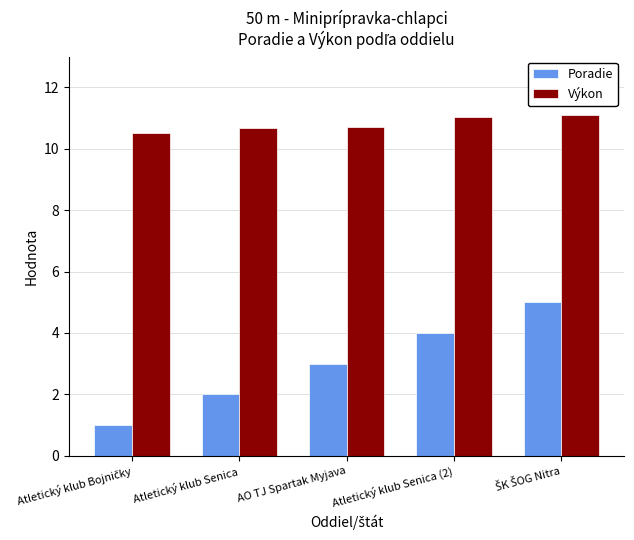

Rank the series by their average value, from highest to lowest.

Výkon, Poradie